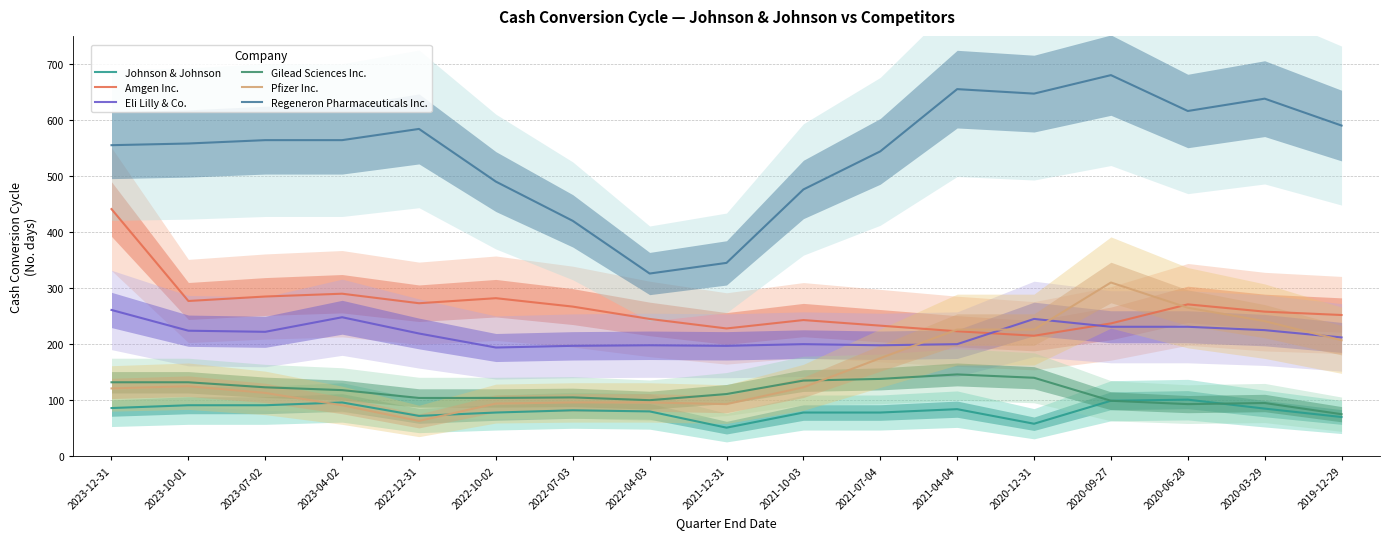

True or false: Regeneron Pharmaceuticals Inc. and Pfizer Inc. intersect in this chart.

False